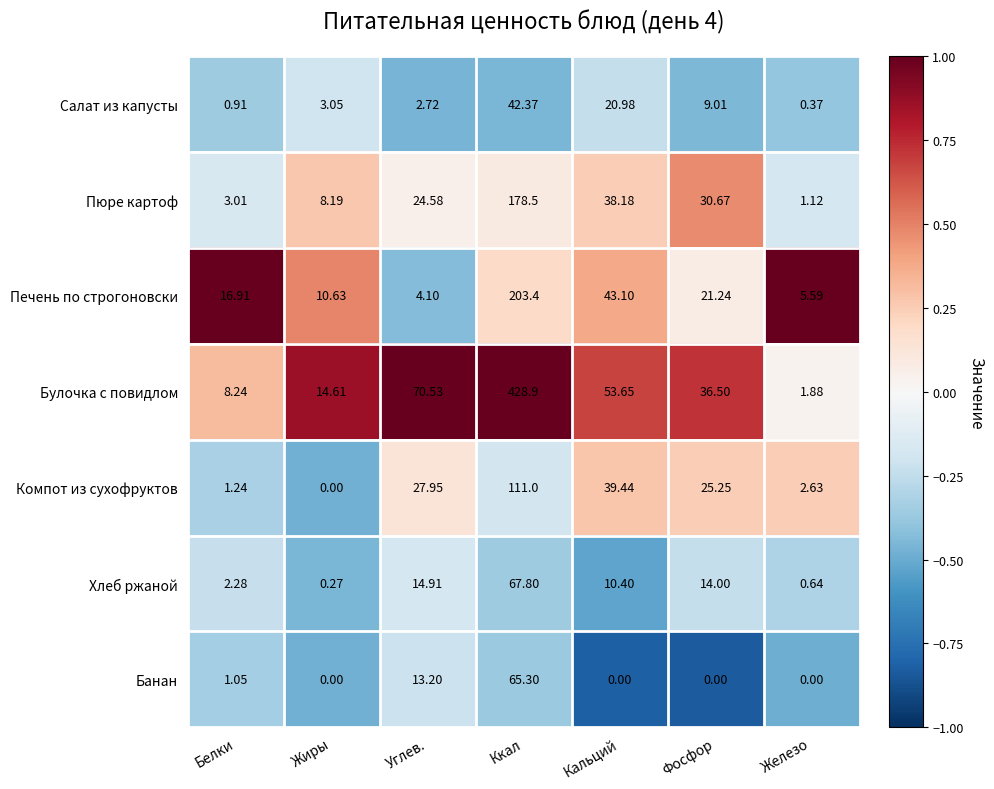

Which category has the highest value in the Хлеб ржаной series?

Ккал